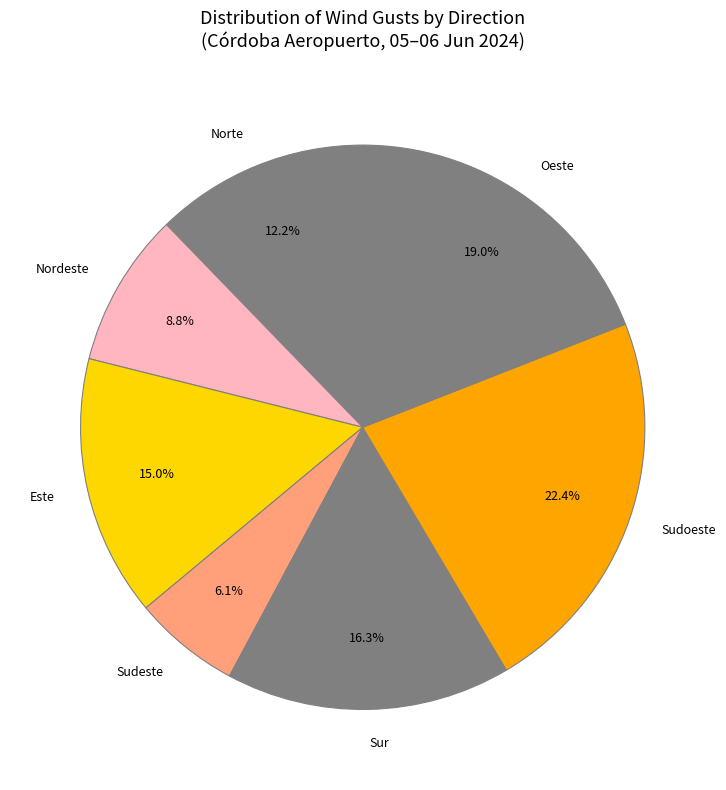

Does any single category account for the majority?

No